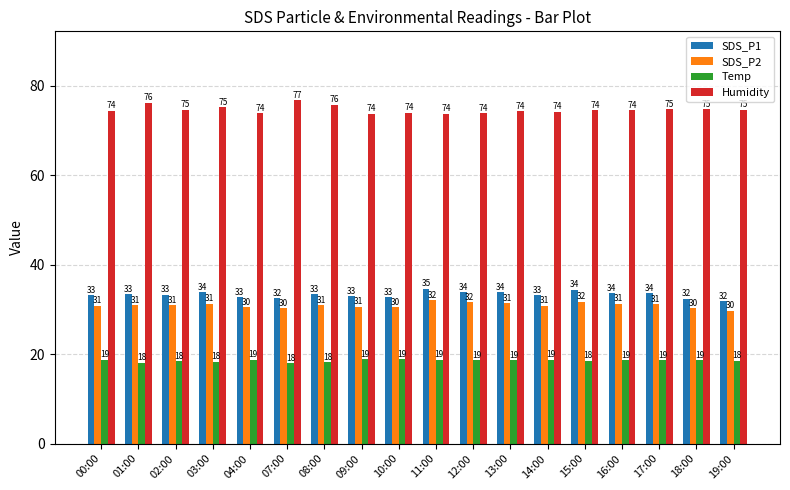

What is the approximate value of SDS_P1 at 00:00?

33.2